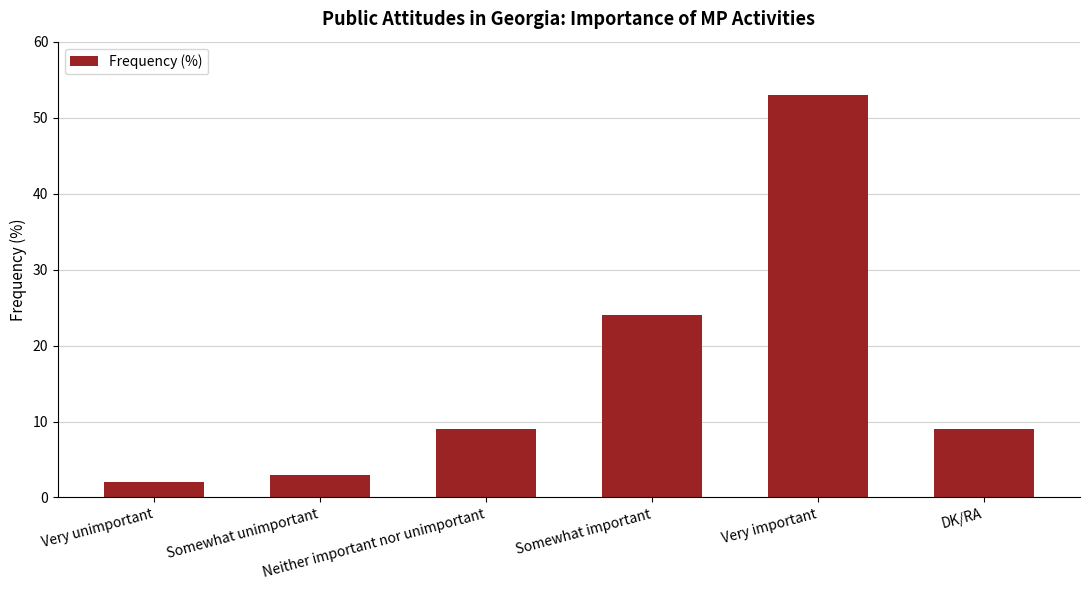

Are the bars horizontal?

No